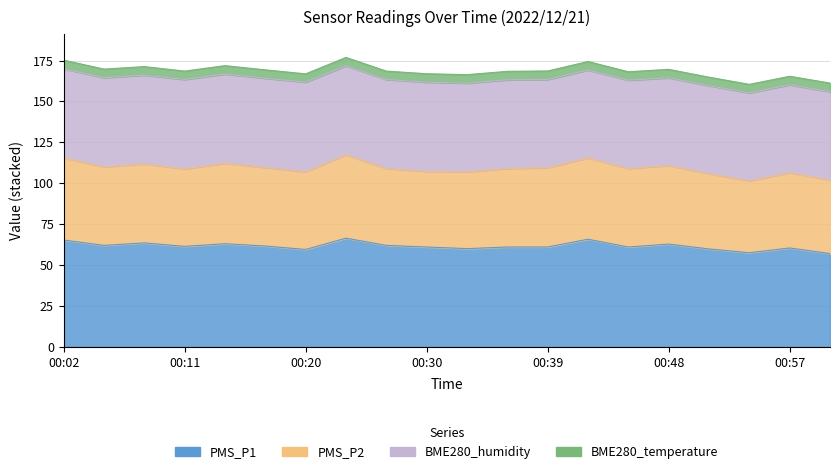

In BME280_temperature, how many points are lower than both neighbors (excluding endpoints)?

1